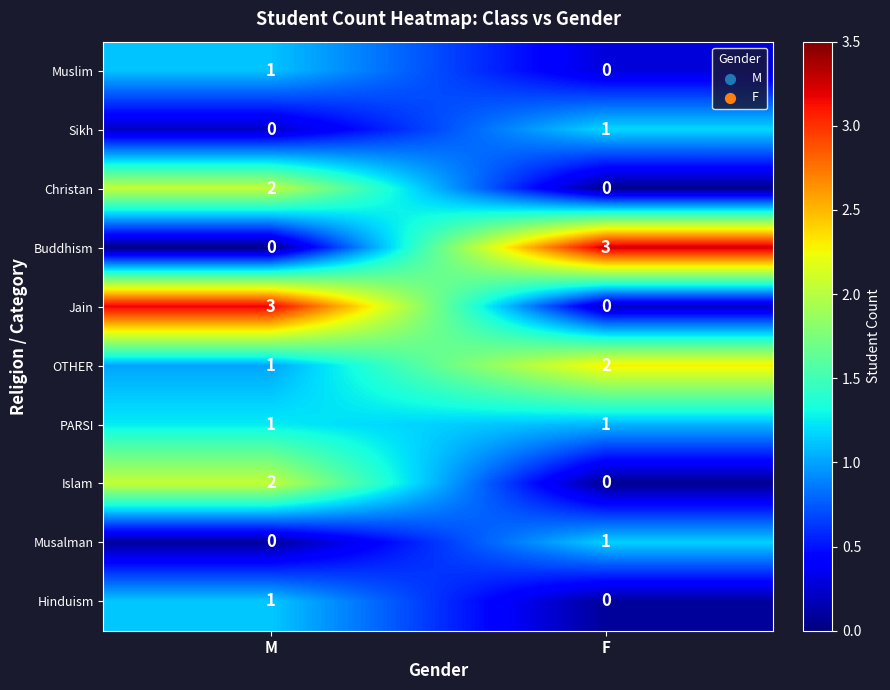

What is the spread (max minus min) of values at M?

3